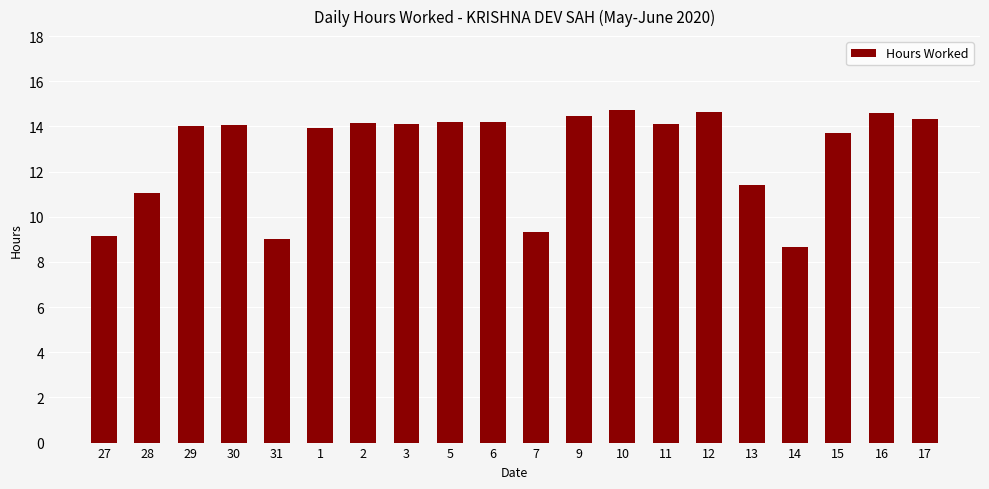

What is the sum of all values?

257.8